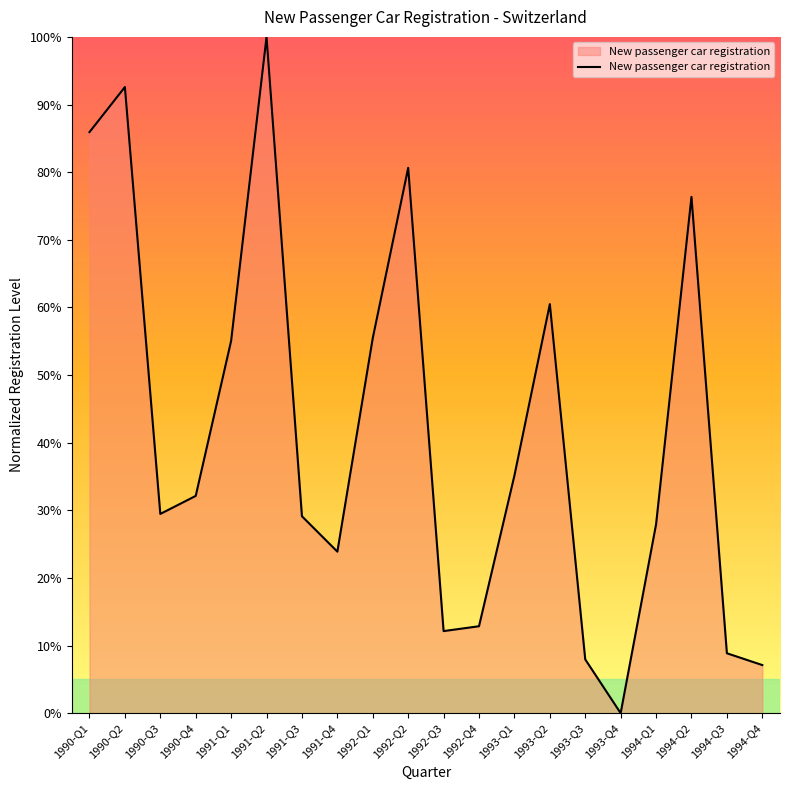

What position from the left is 1992-Q2?

10